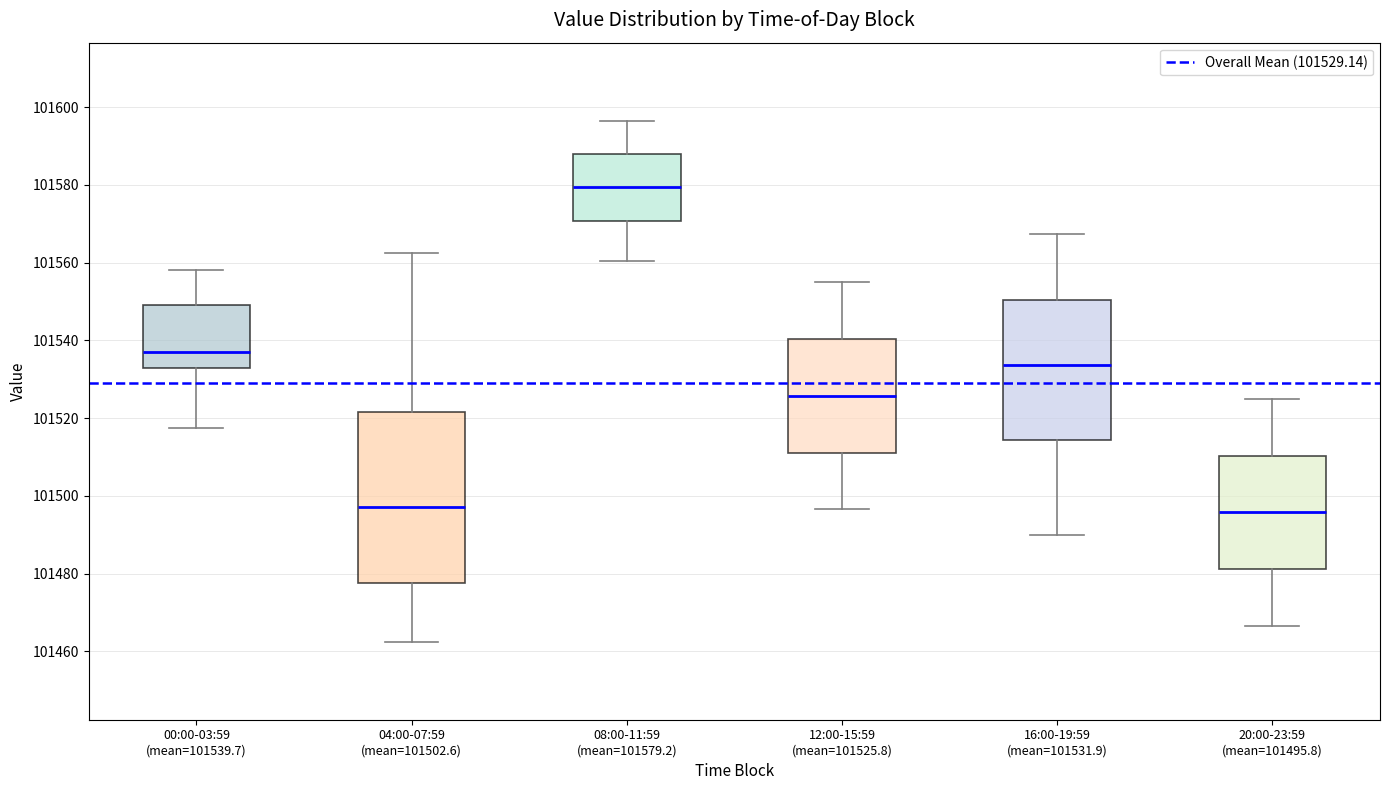

Reading left to right, transcribe this box plot: for each box, give where its median line is, the range the box spans, and where its two whiskers end, as read against the y-axis. The values are not printed on the chart, so give them approximately, as read against the axis.

00:00-03:59 (mean=101539.7): median 101536, box 101532 to 101550, whiskers 101518 to 101558
04:00-07:59 (mean=101502.6): median 101498, box 101478 to 101522, whiskers 101462 to 101562
08:00-11:59 (mean=101579.2): median 101580, box 101570 to 101588, whiskers 101560 to 101596
12:00-15:59 (mean=101525.8): median 101526, box 101512 to 101540, whiskers 101496 to 101556
16:00-19:59 (mean=101531.9): median 101534, box 101514 to 101550, whiskers 101490 to 101568
20:00-23:59 (mean=101495.8): median 101496, box 101482 to 101510, whiskers 101466 to 101526